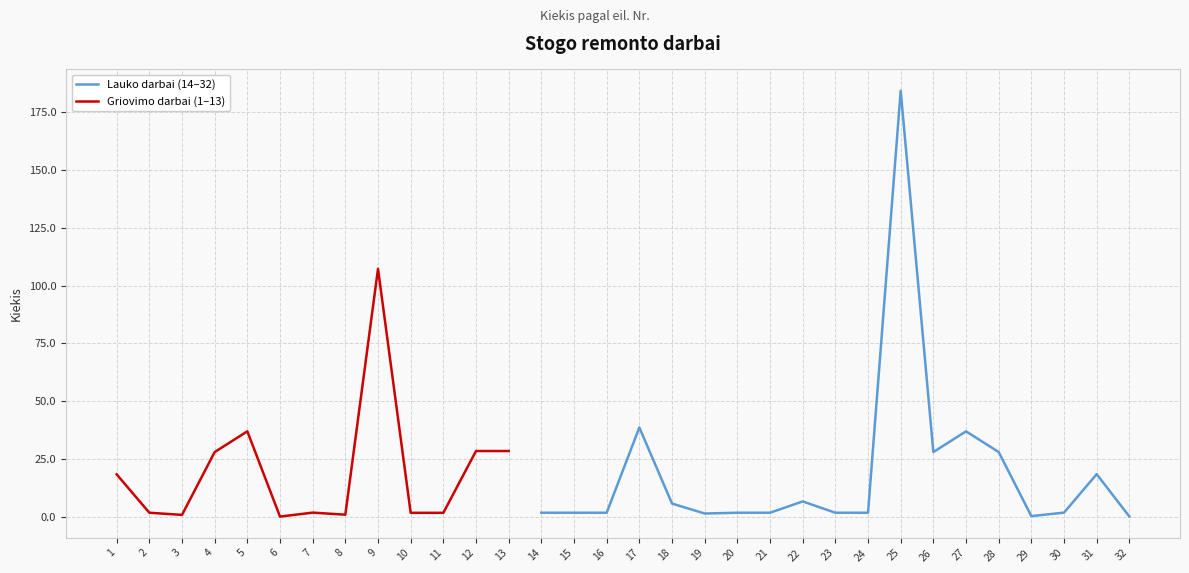

Where does the data first go above 1?

1